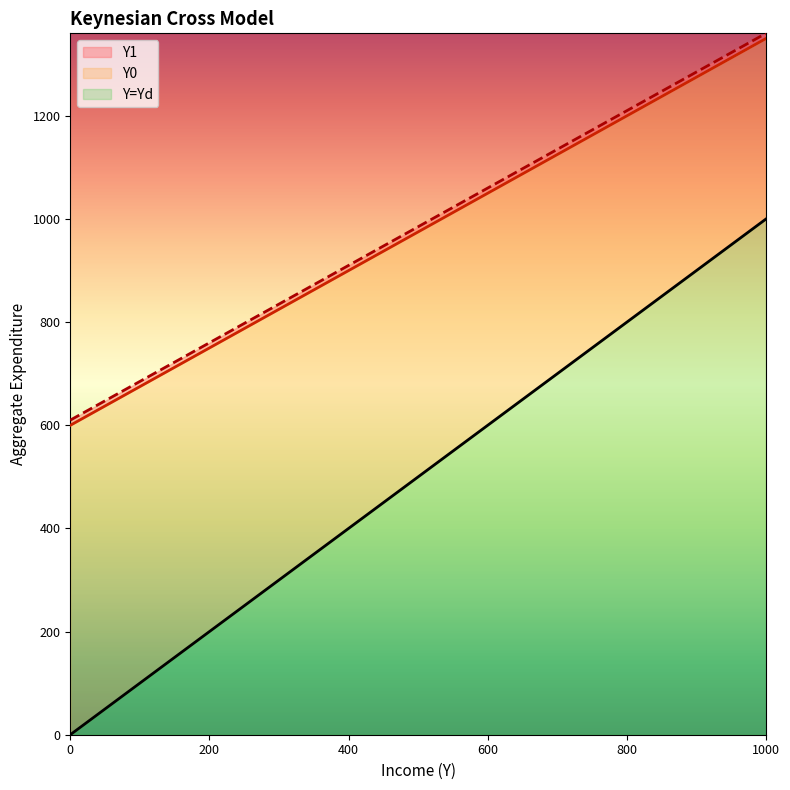

Does the chart have visible grid lines?

No